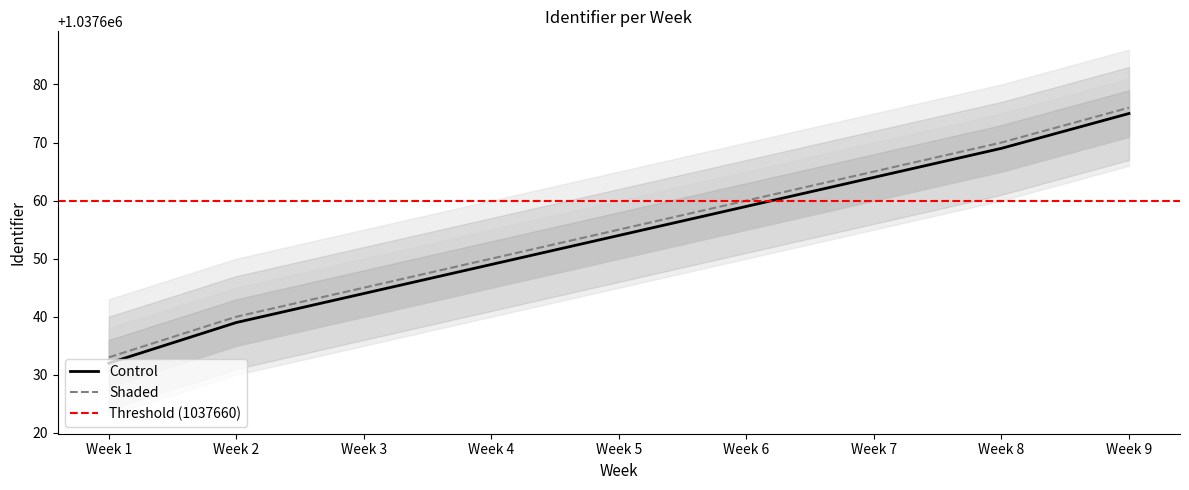

The value of Shaded at Week 2 is 1812818. True or false?

False